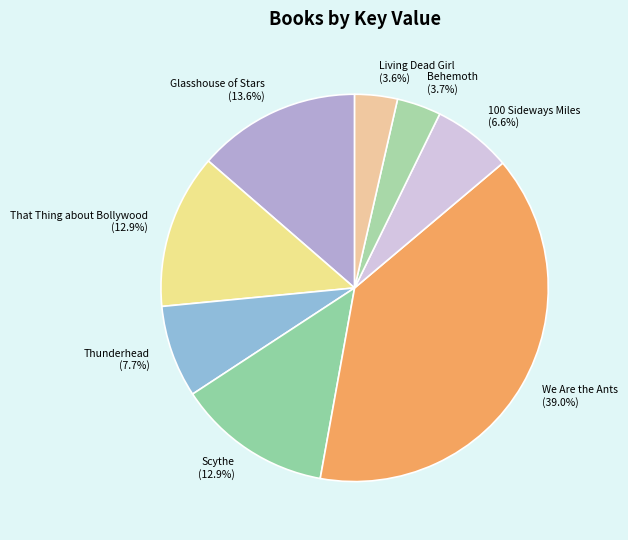

Is there any slice that represents more than half of the pie?

No